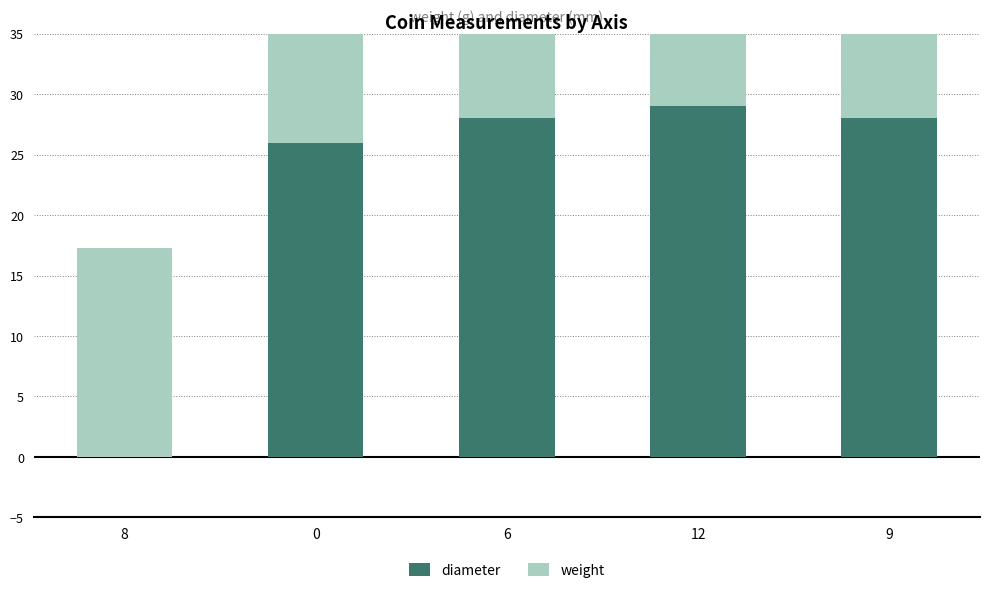

True or false: weight has a value of 16.9 at 12.

True